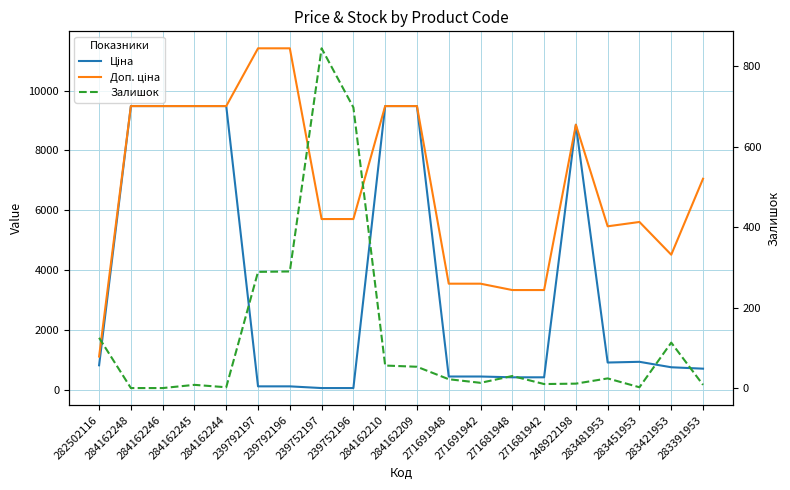

What is the spread (max minus min) of values at 271681948?

3302.5